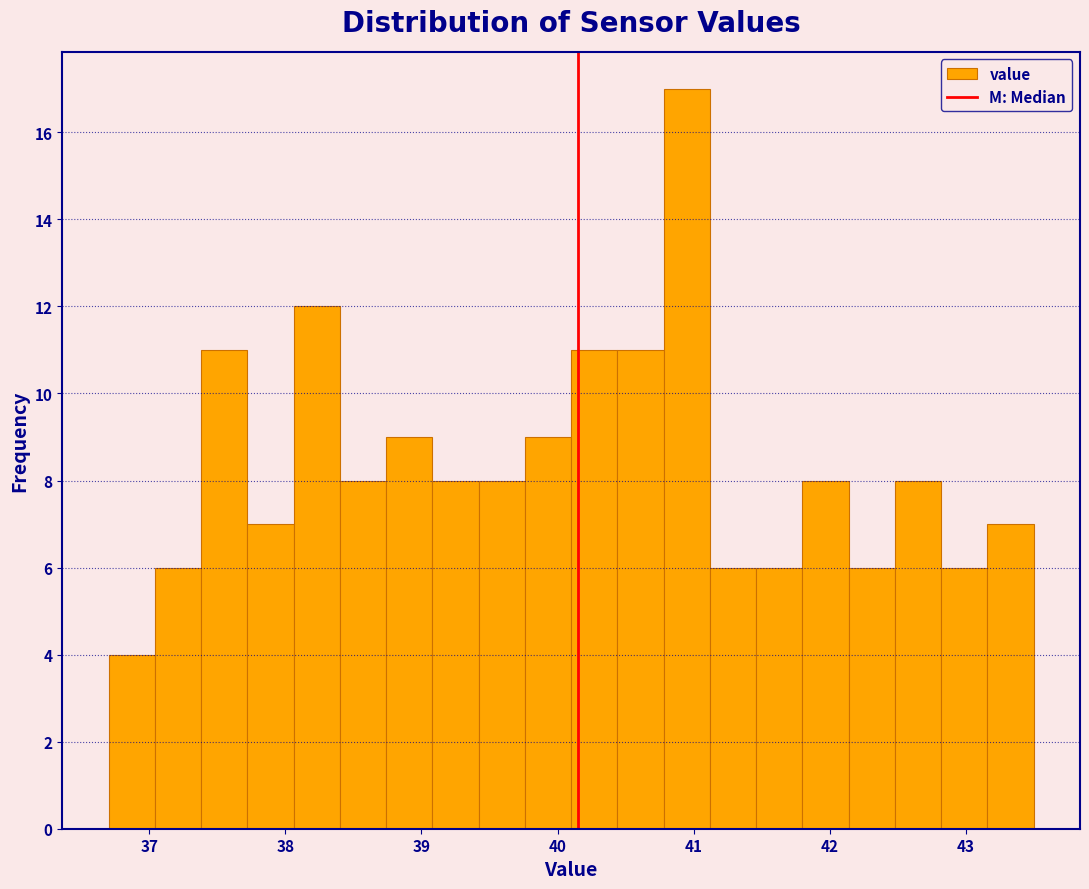

Read against the x-axis, roughly where is the centre of the tallest bar?

41.0